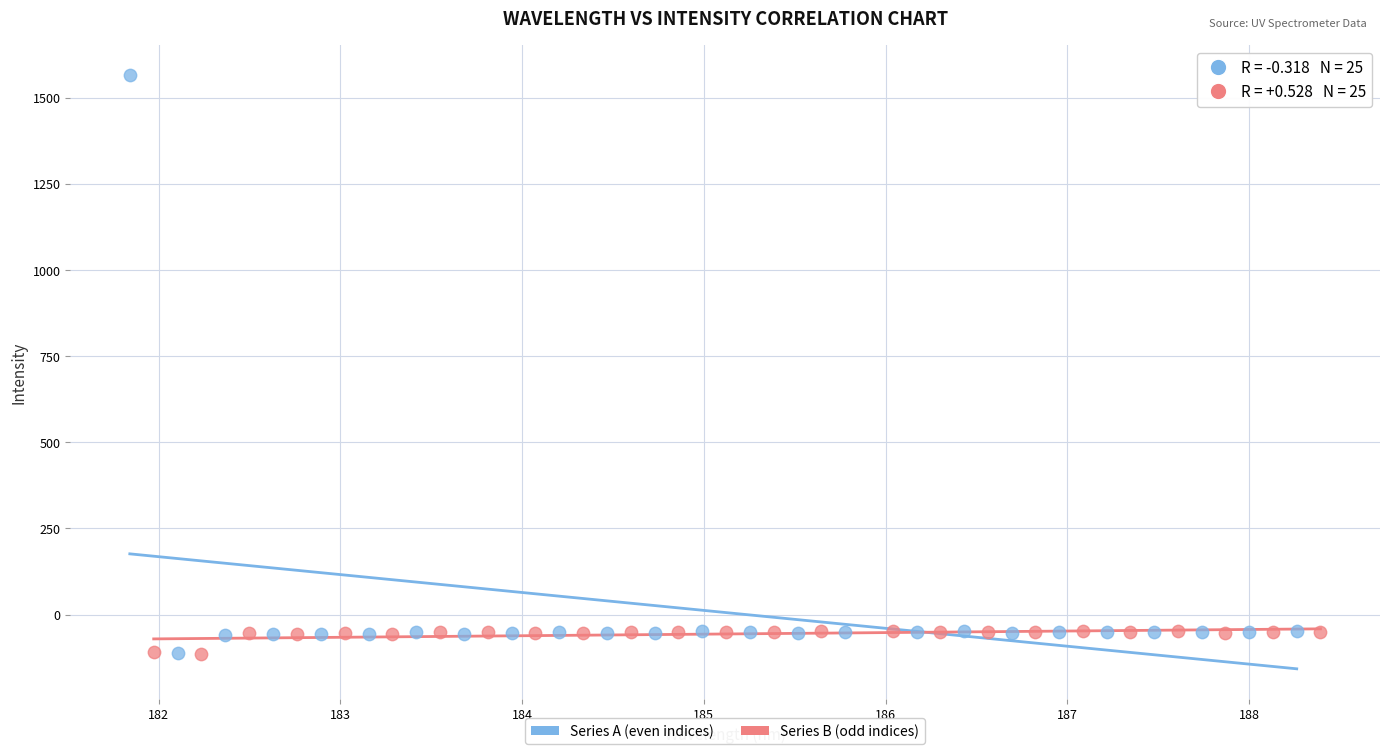

What are all the series names shown in the legend?

Series A (even indices), Series B (odd indices)